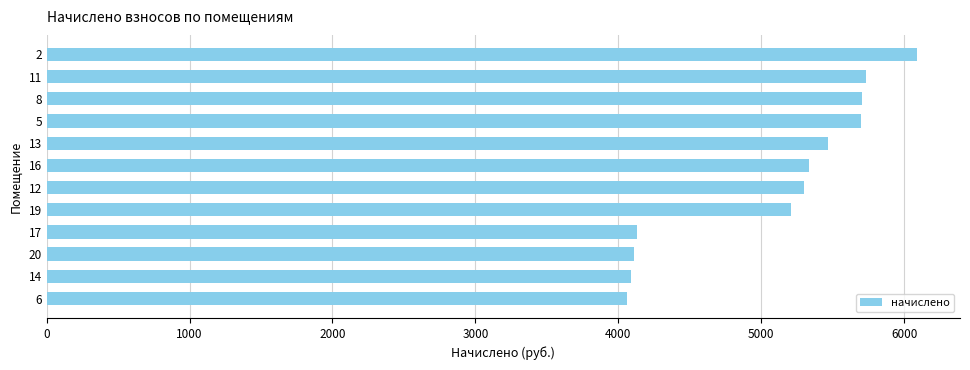

How many data points are above 5335?

6